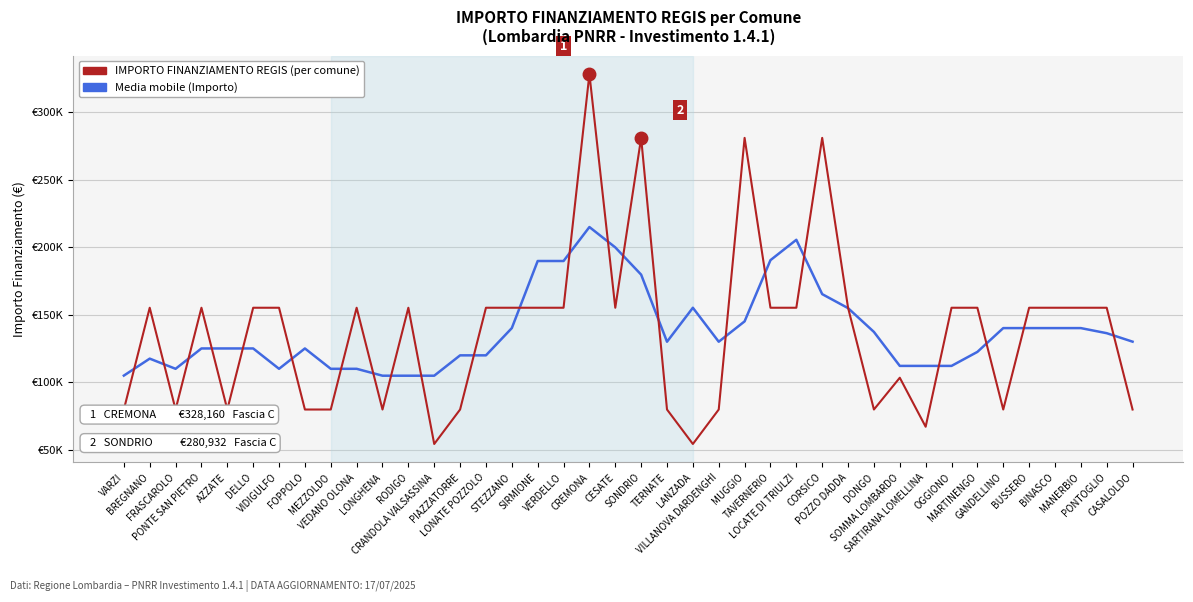

After their last crossing, which series has the higher values: IMPORTO FINANZIAMENTO REGIS (per comune) or Media mobile (Importo)?

Media mobile (Importo)